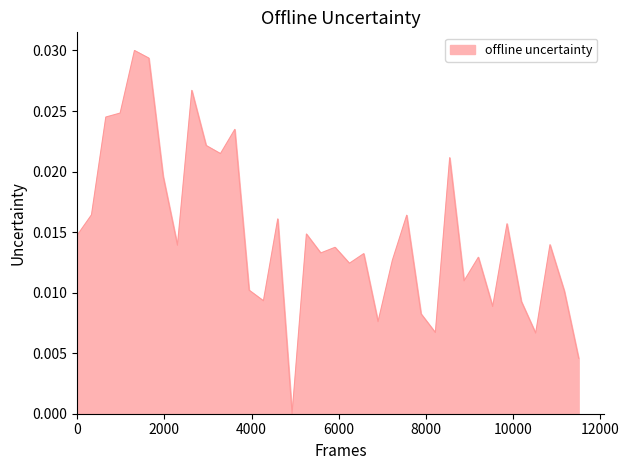

How many values are above zero?

35